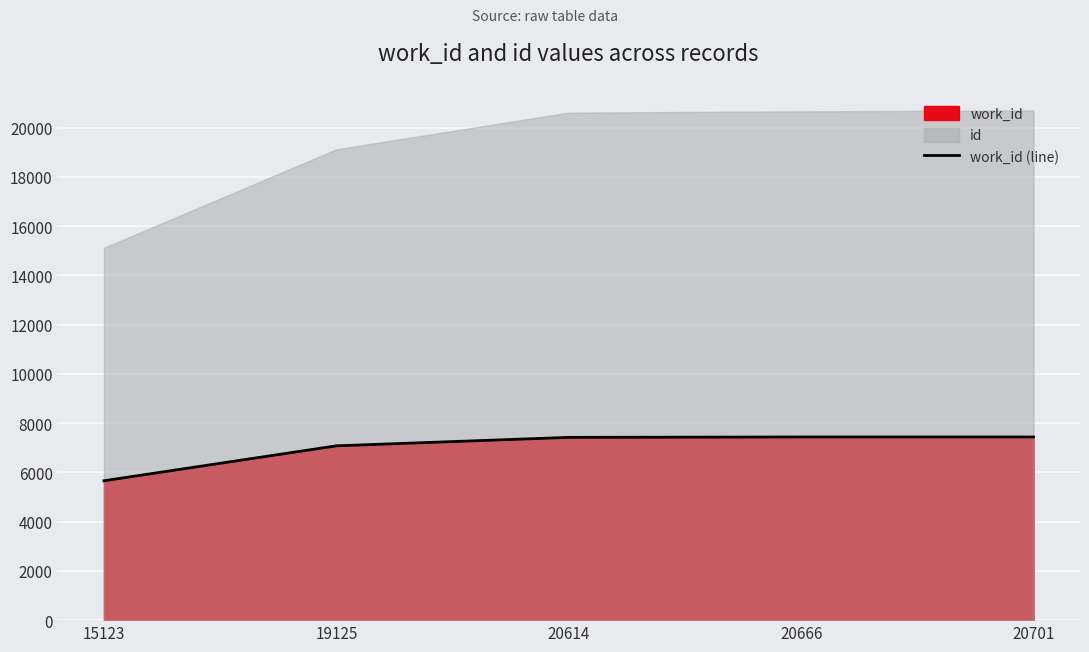

What is the greatest value displayed?

7439